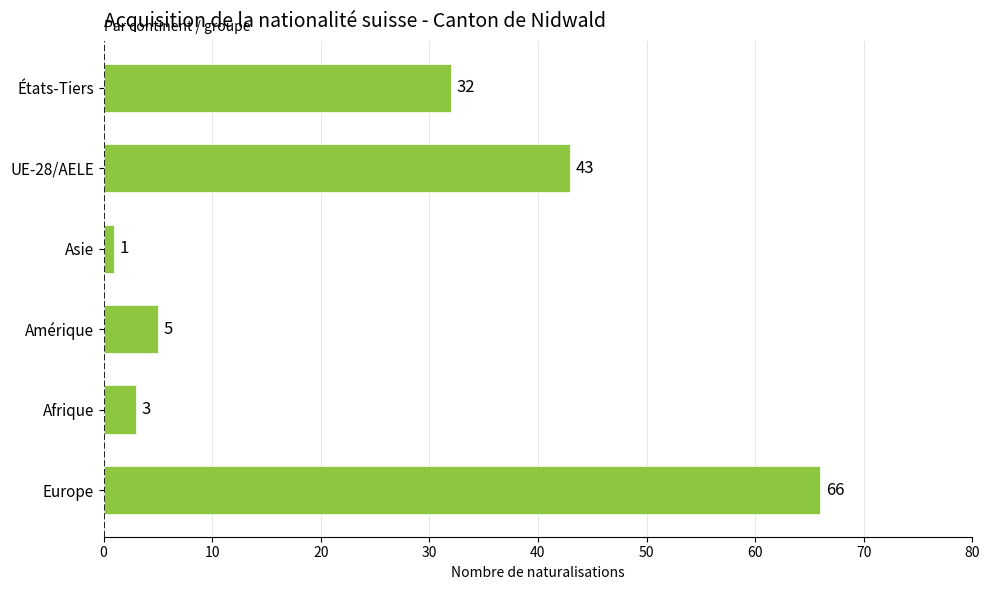

What is the maximum value shown in the chart?

66